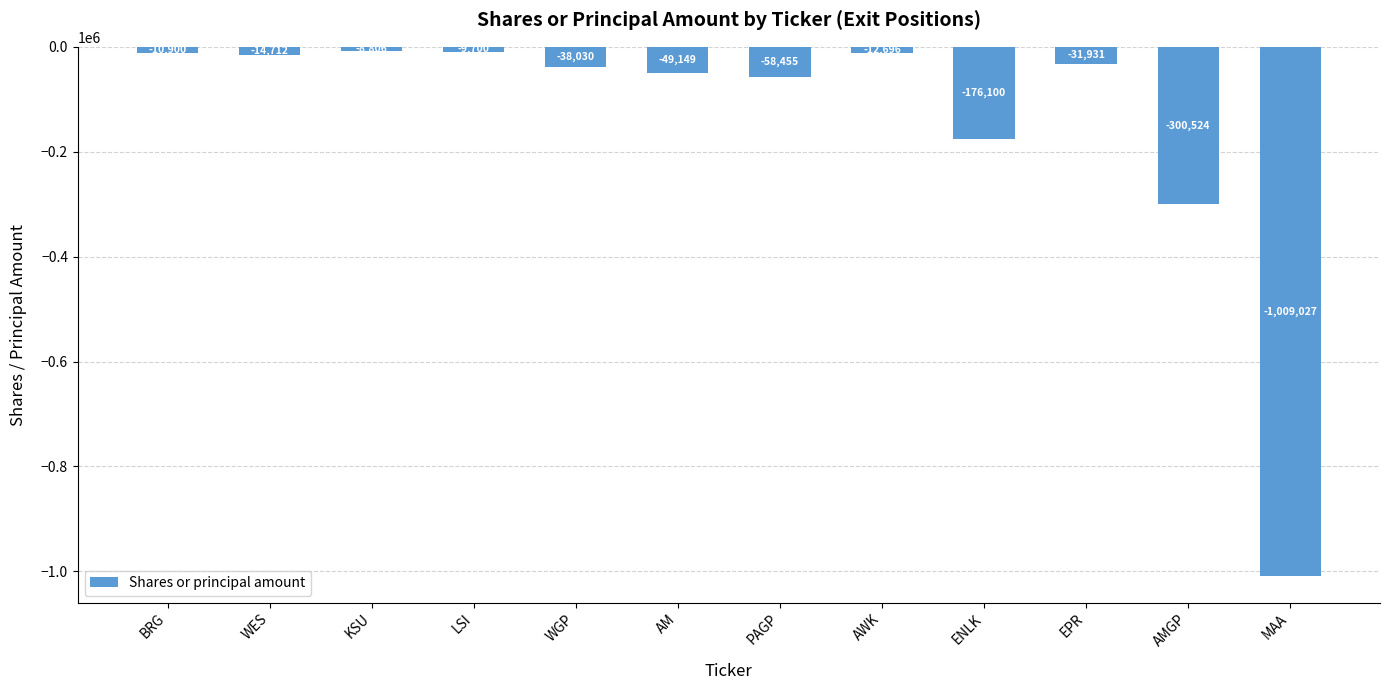

How many data points are above -31931?

5